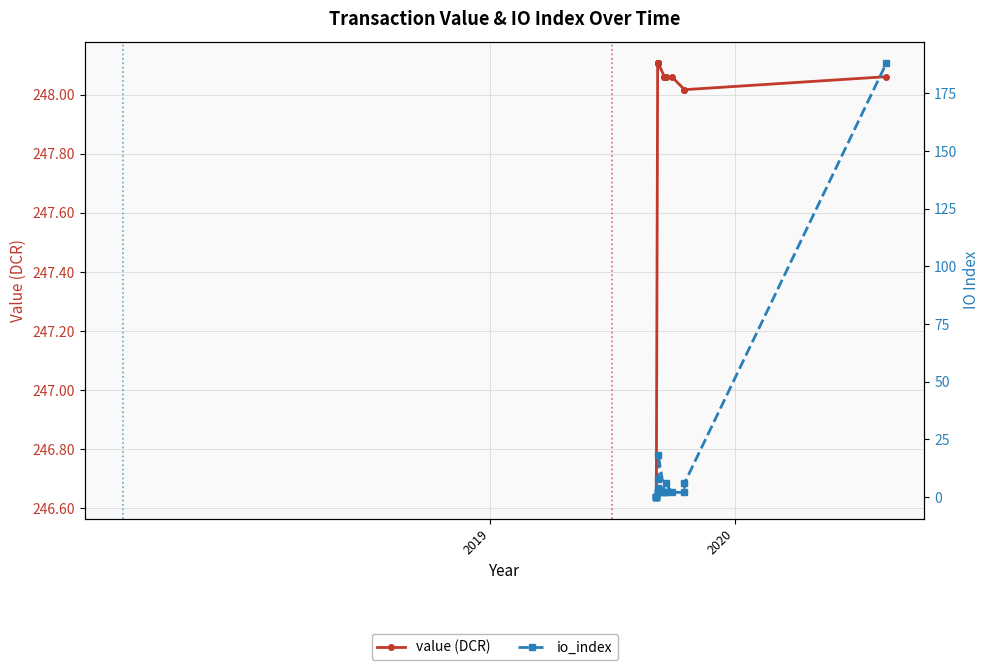

Is the value of value (DCR) at 17 greater than the value of io_index at 9?

Yes